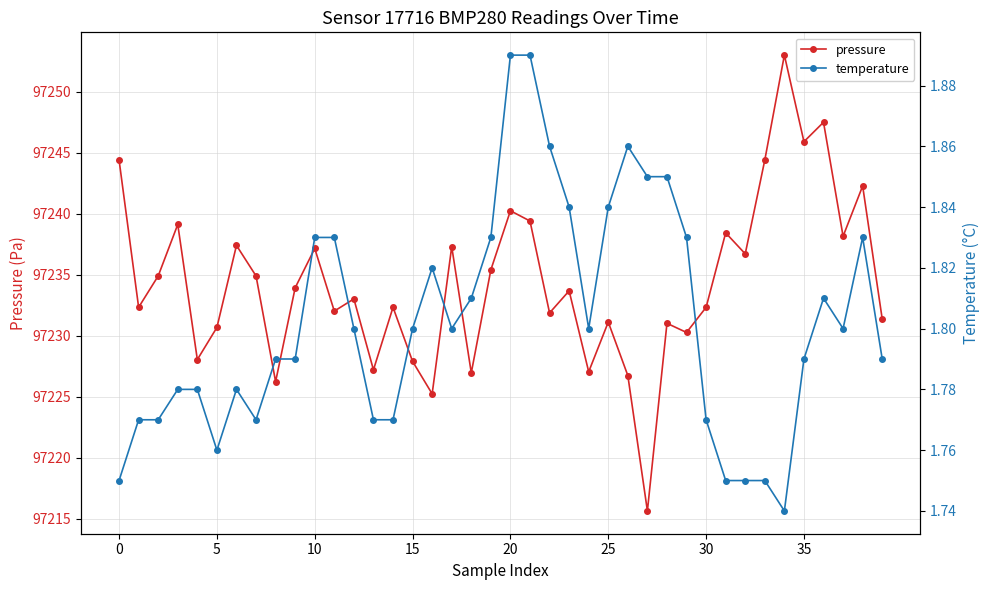

What is the minimum value for pressure?

97215.7